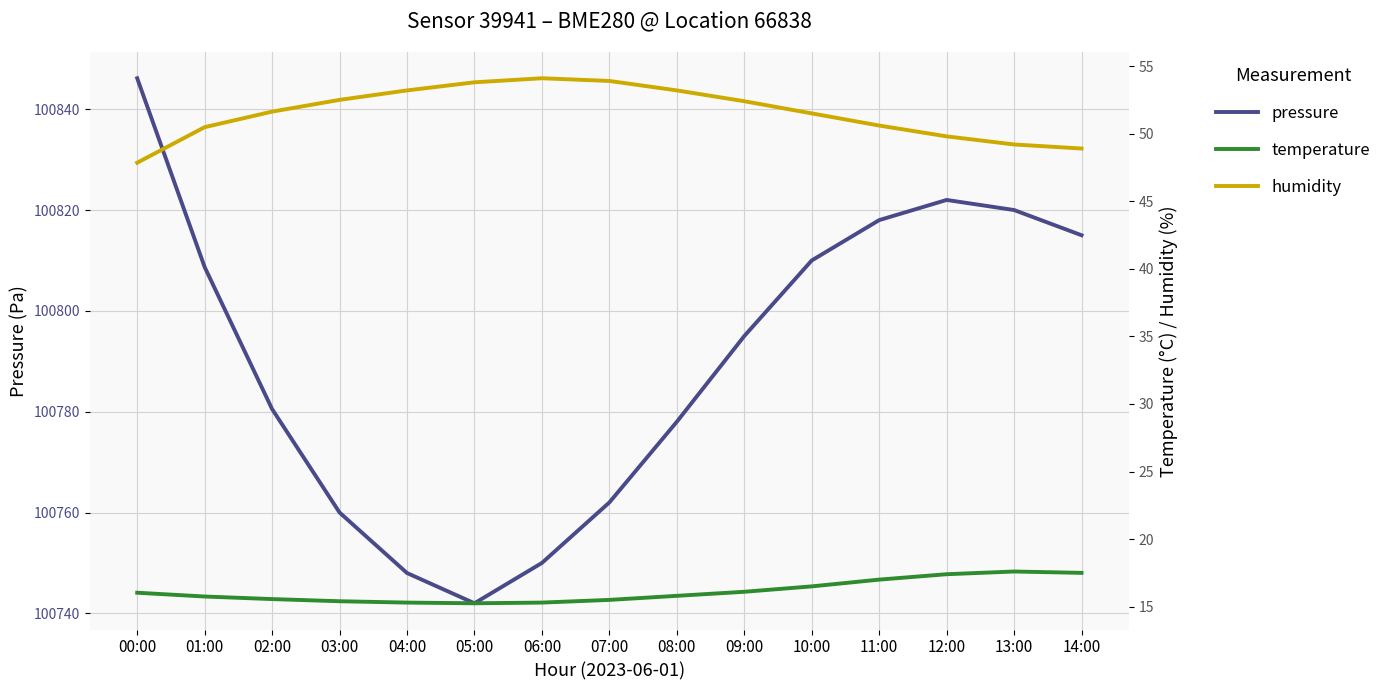

How many lines are shown in the chart?

3